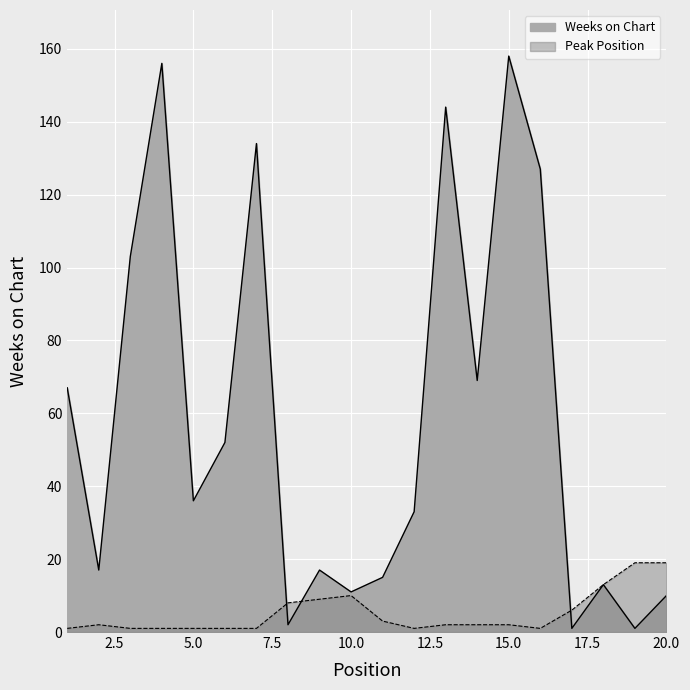

At how many categories does at least one series exceed 120?

5